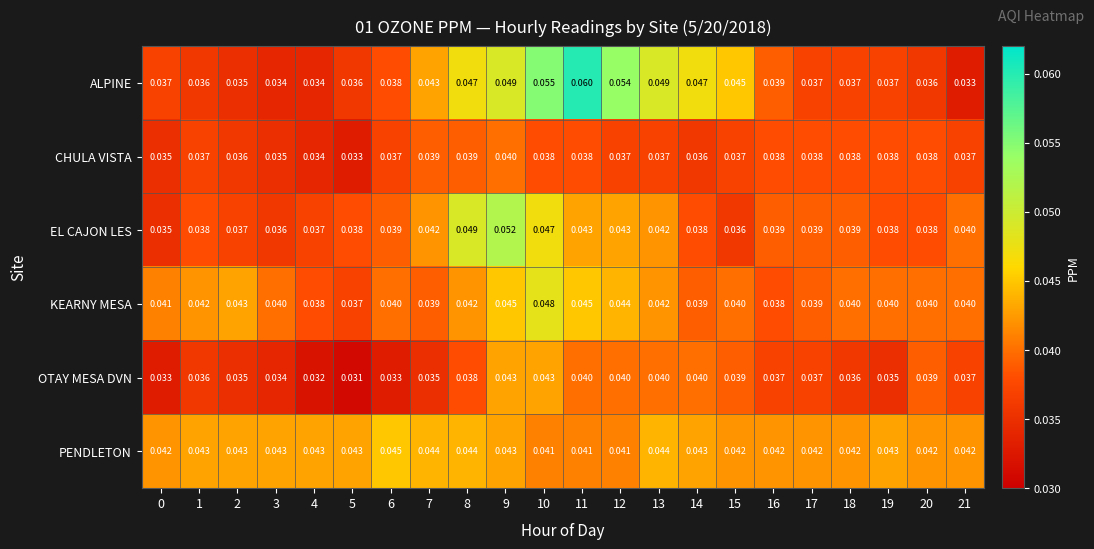

Which series has the largest total across all categories?

PENDLETON